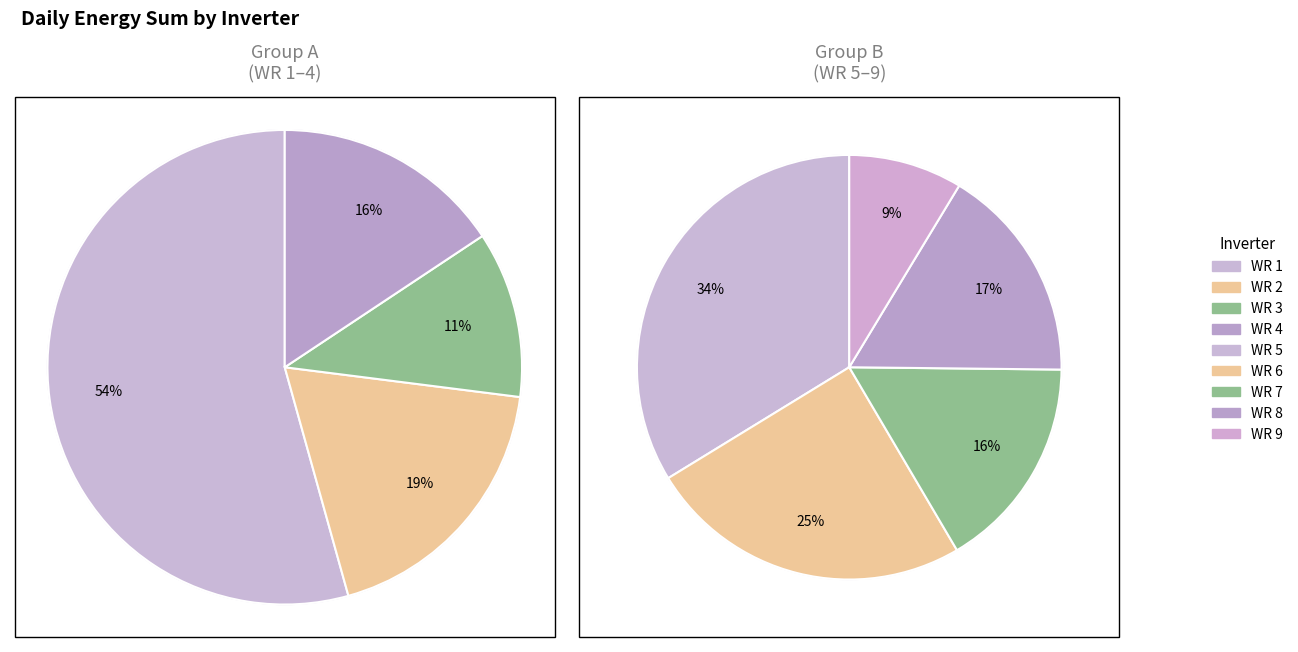

Which has a higher value, WR 7 (DaySum) or WR 4 (DaySum)?

WR 7 (DaySum)